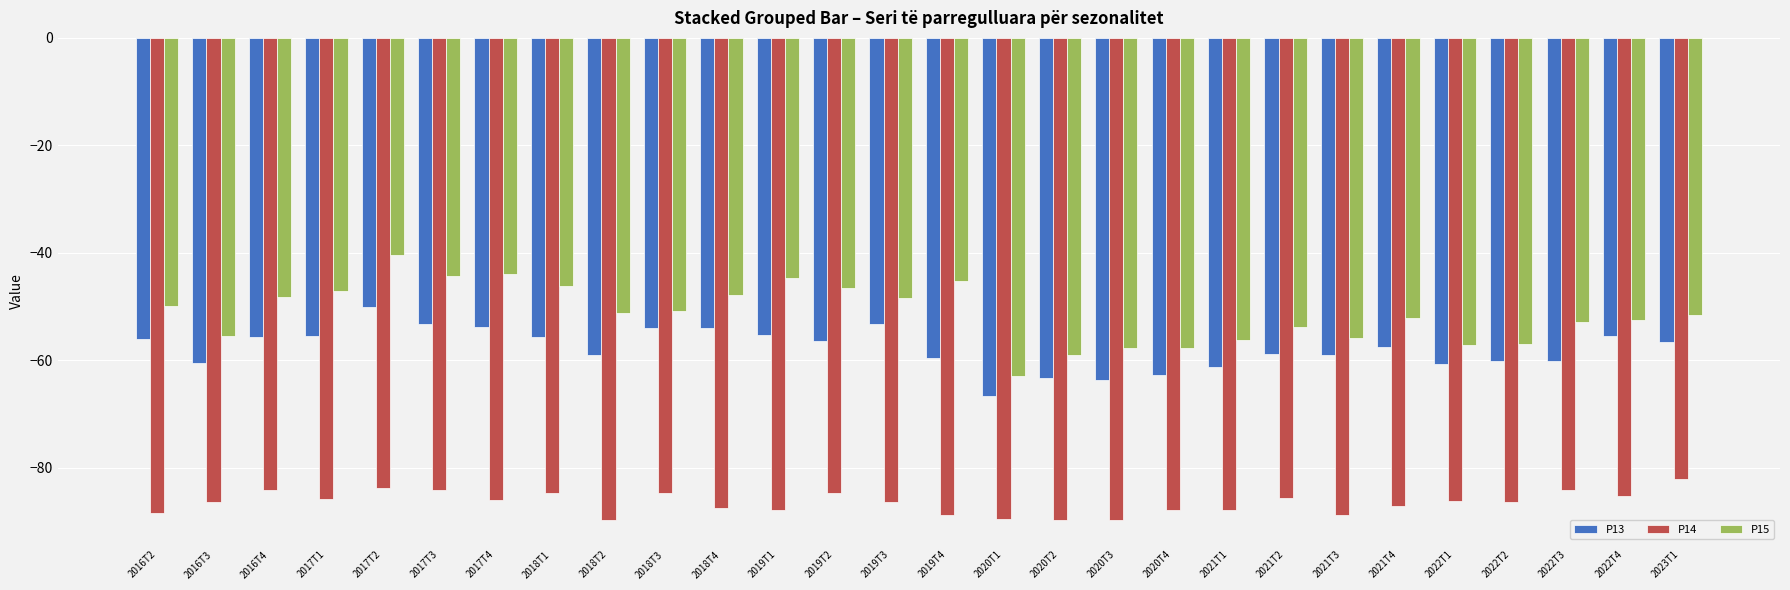

At 2022T2, list the series in order from smallest to largest.

P14, P13, P15